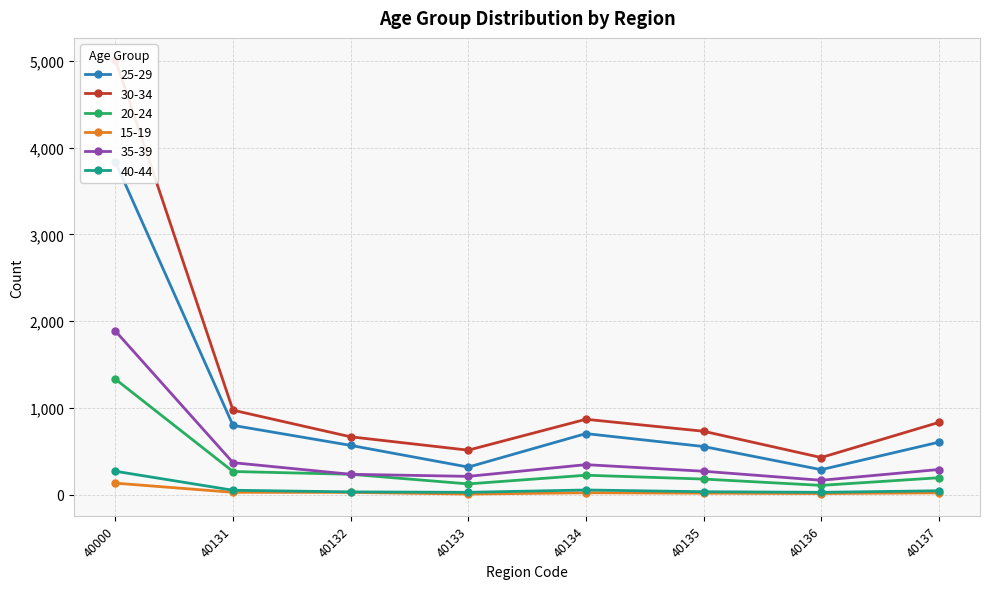

What are all the series names shown in the legend?

25-29, 30-34, 20-24, 15-19, 35-39, 40-44